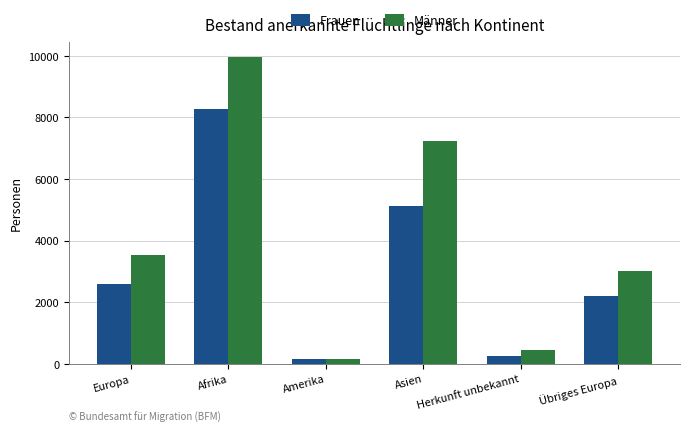

What is the sum of all Männer values?

24361